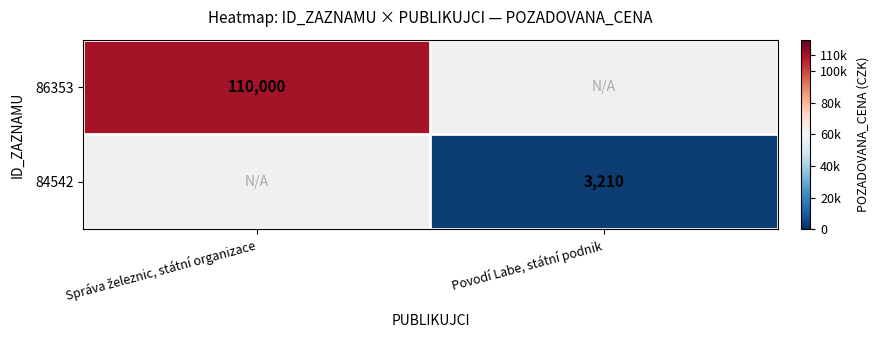

Is the value of 86353 at Správa železnic, státní organizace greater than the value of 84542 at Povodí Labe, státní podnik?

Yes